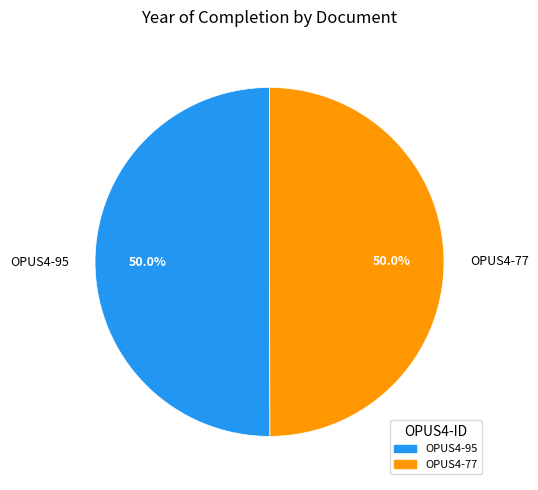

How many slices are in this pie chart?

2